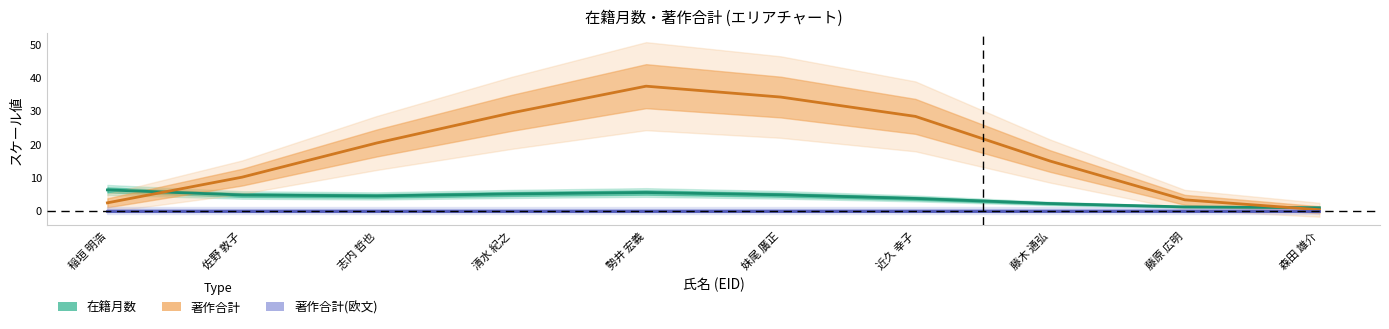

Between 佐野 敦子 and 森田 雄介, which series saw the biggest shift?

著作合計